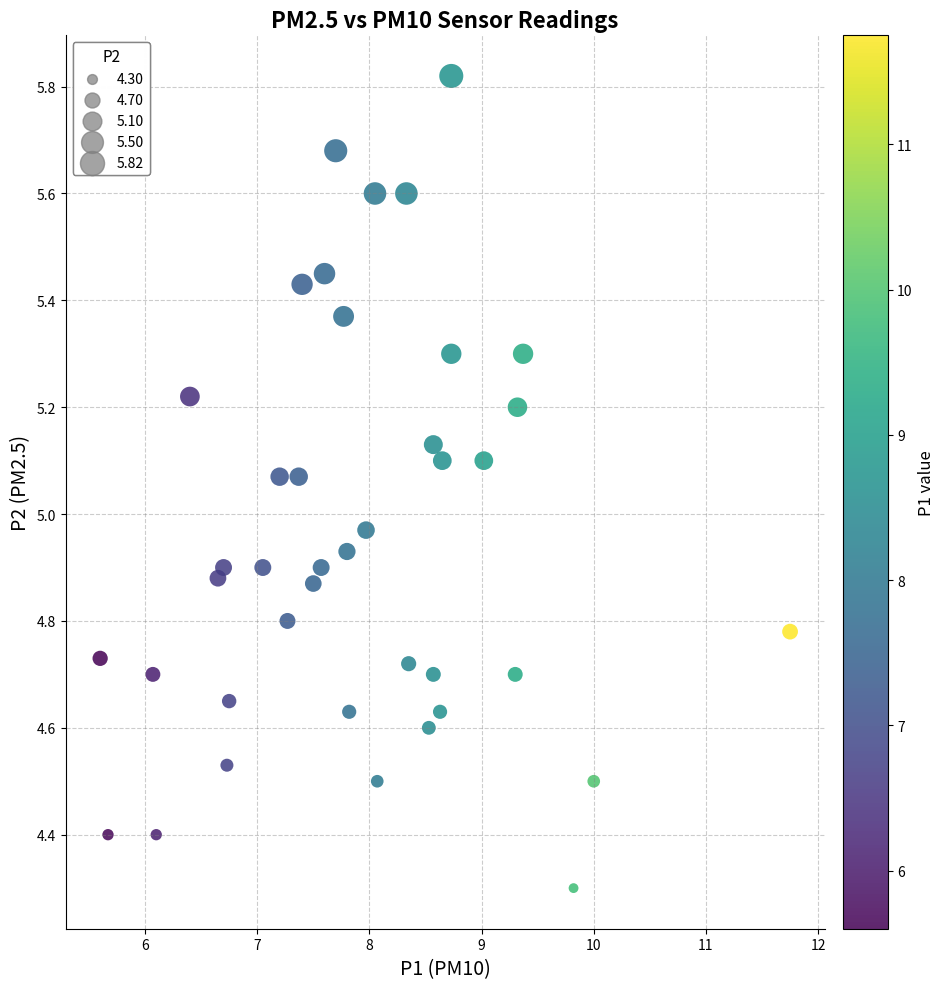

What is the range of Y values (max minus min)?

1.5